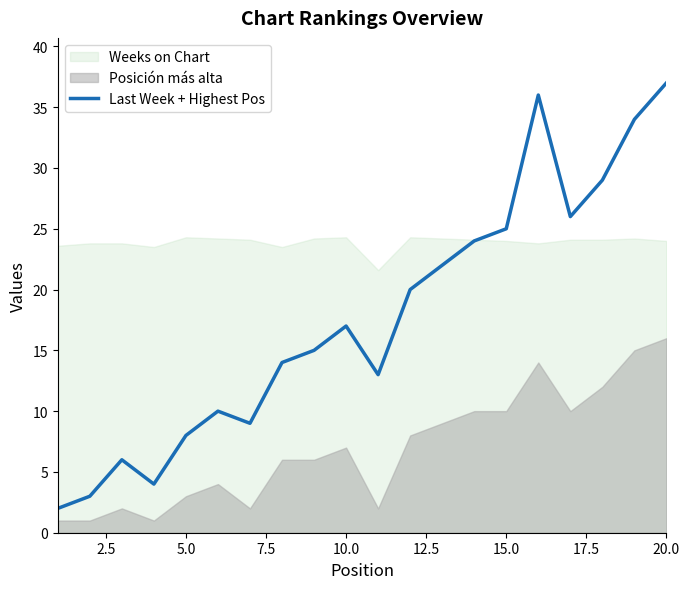

What is the maximum value for Last Week + Highest Pos?

37